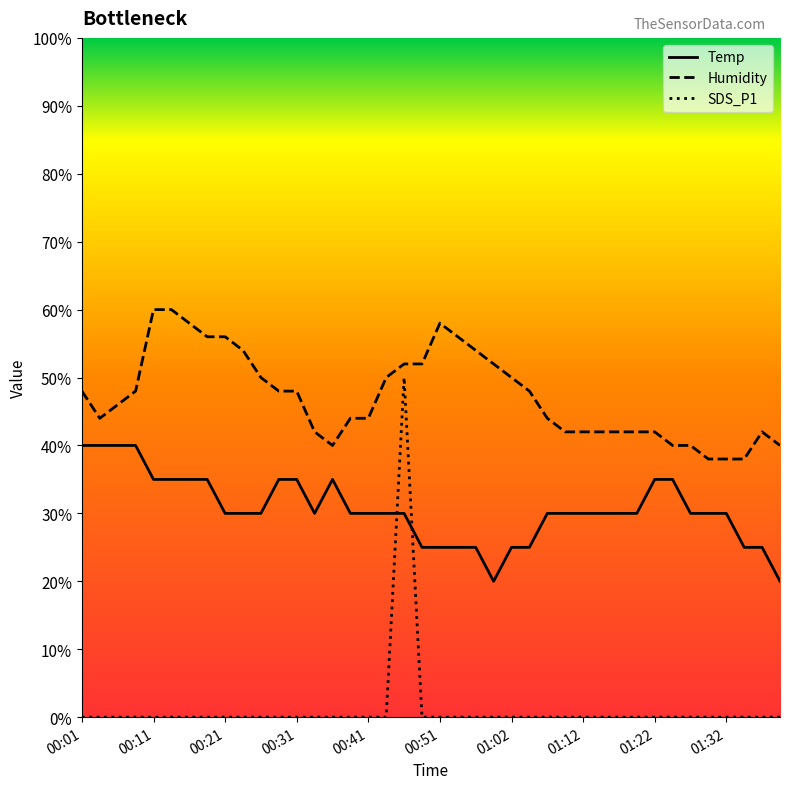

List the series in order of their peak value, lowest first.

Temp, SDS_P1, Humidity